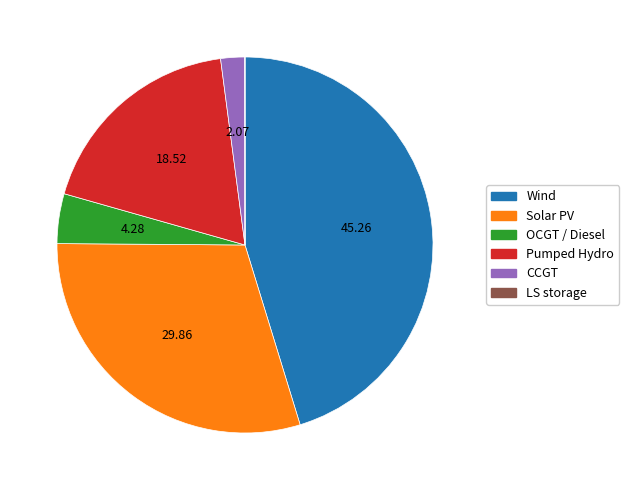

Combined, do CCGT and Wind account for over 50%?

No